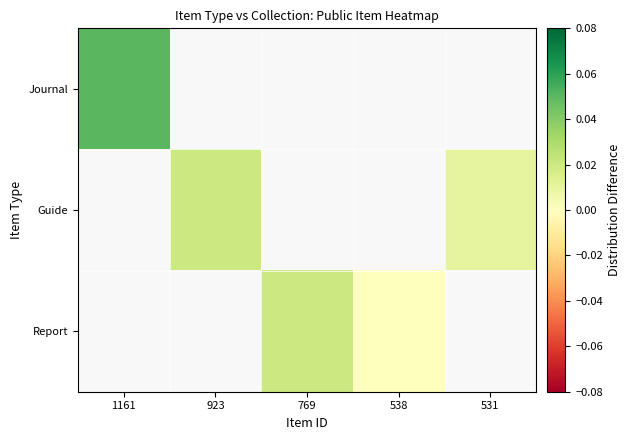

Rank the series at 1161 from highest to lowest value.

Journal, Guide, Report